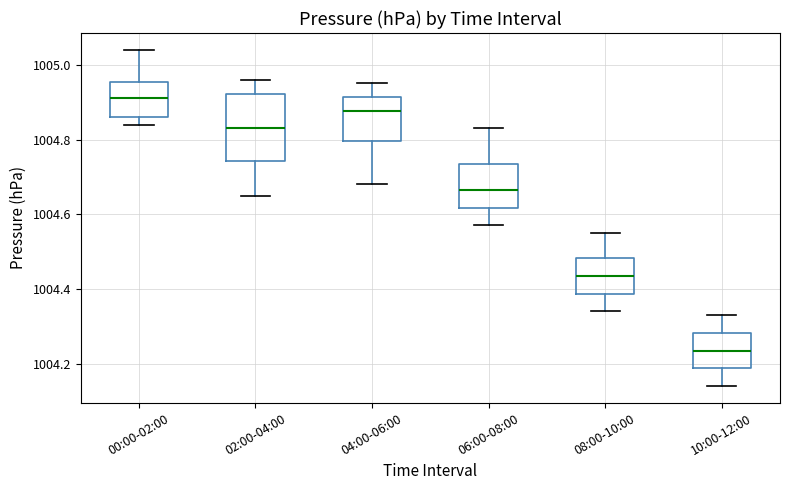

Comparing the boxes themselves (not the whiskers), which one is the tallest?

02:00-04:00